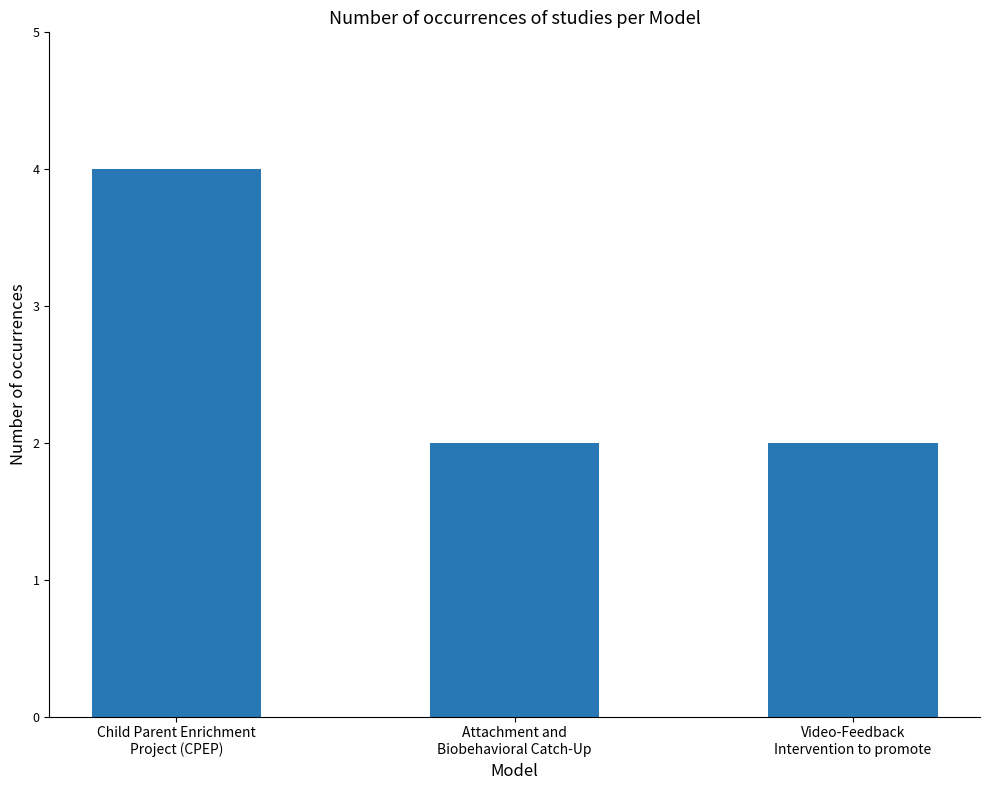

What is the maximum value shown in the chart?

4